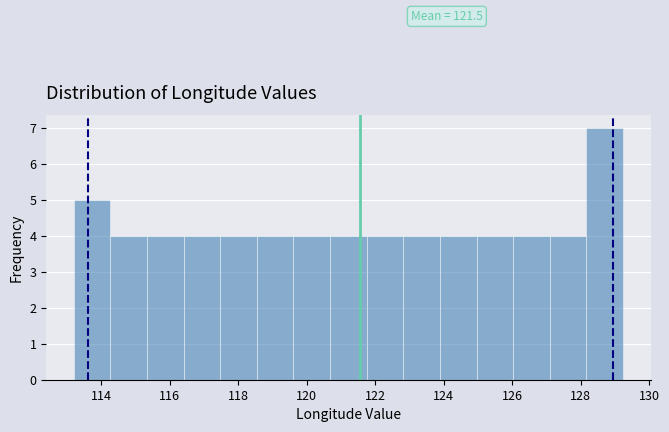

Over which range of the x-axis is the bar tallest?

128.2 to 129.2